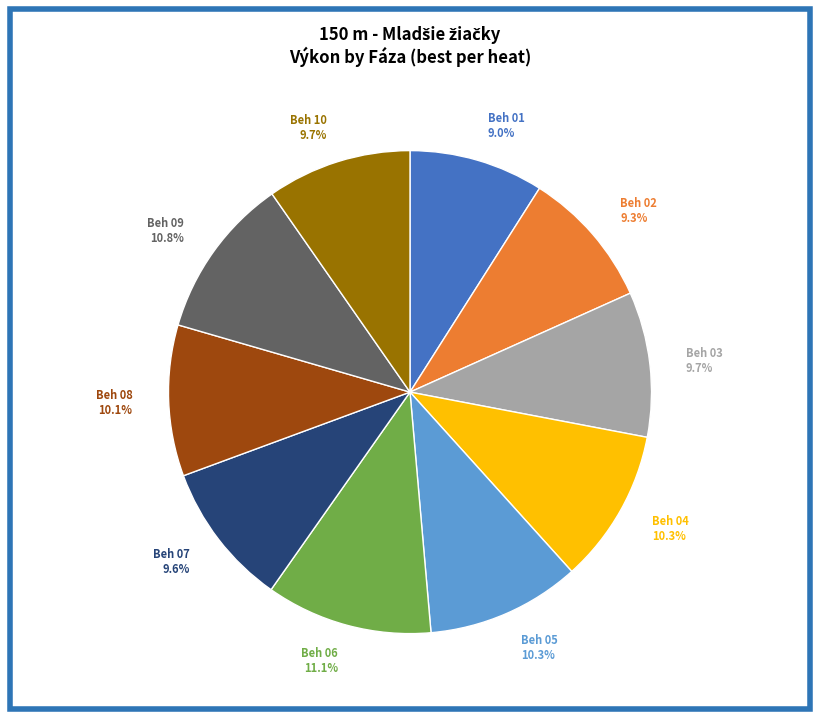

How many segments does this pie chart have?

10